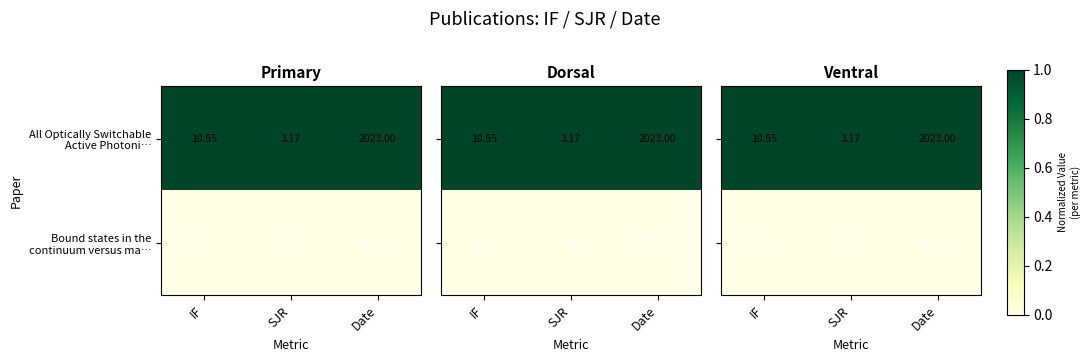

True or false: Bound states in the continuum versus ma… has a value of 0 at SJR.

True